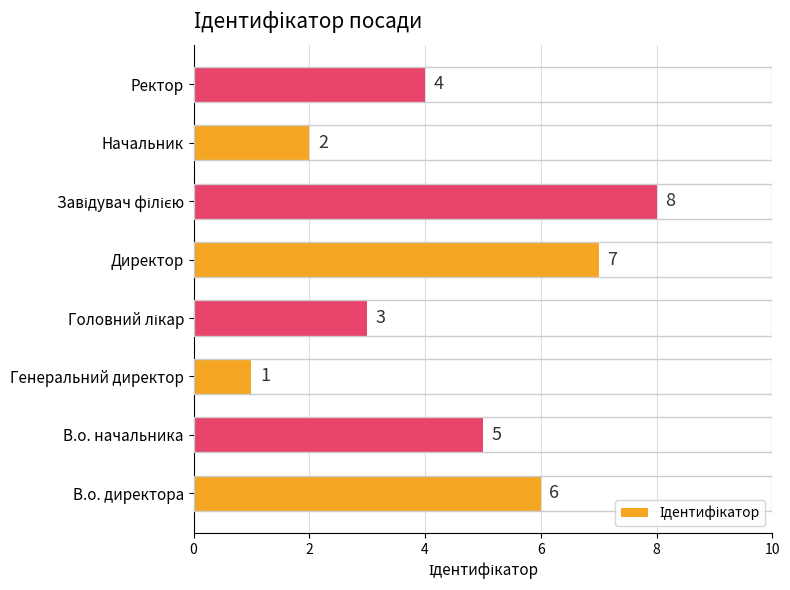

What is the difference between the maximum and second lowest values?

6